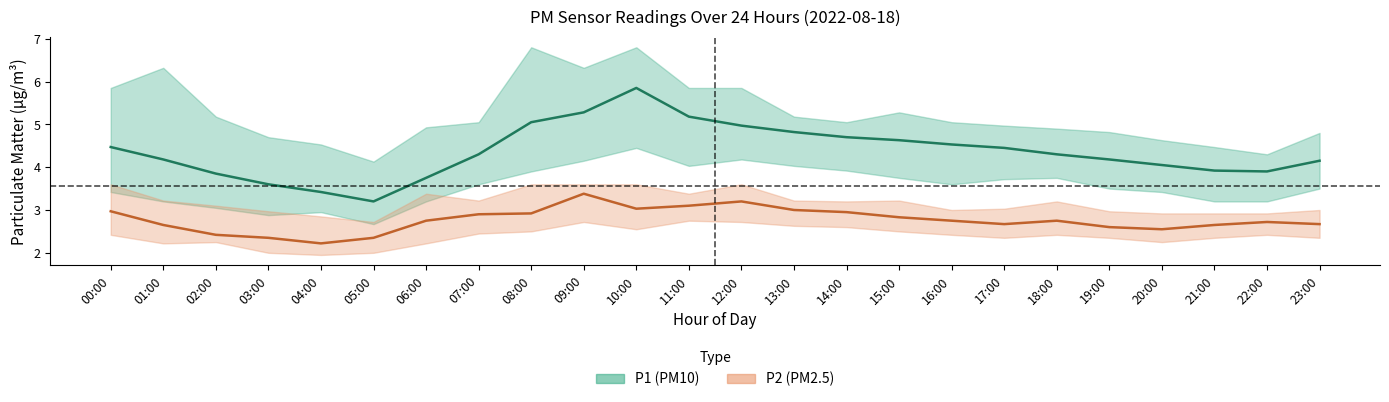

Reading left to right, extract all data points from this chart.

P1 (PM10) mean: 4.5	4.2	3.9	3.6	3.4	3.2	3.8	4.3	5.0	5.3	5.8	5.2	5.0	4.8	4.7	4.6	4.5	4.5	4.3	4.2	4.0	3.9	3.9	4.2
P2 (PM2.5) mean: 3.0	2.6	2.4	2.4	2.2	2.4	2.8	2.9	2.9	3.4	3.0	3.1	3.2	3.0	3.0	2.8	2.8	2.7	2.8	2.6	2.5	2.6	2.7	2.7